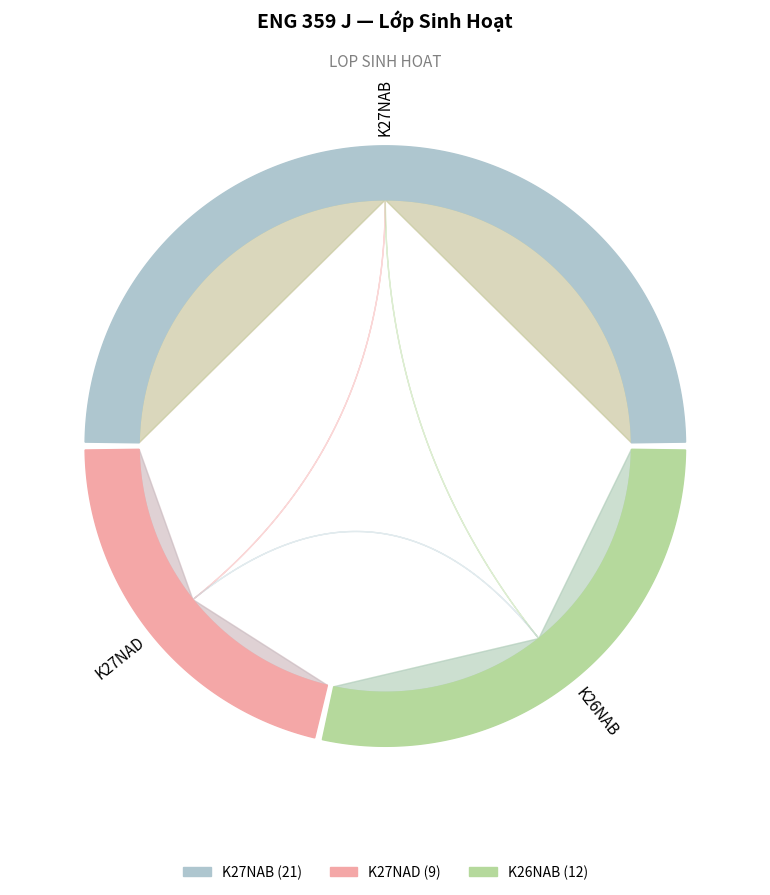

To the nearest percent, what is the difference between the largest and smallest slice percentages?

29%